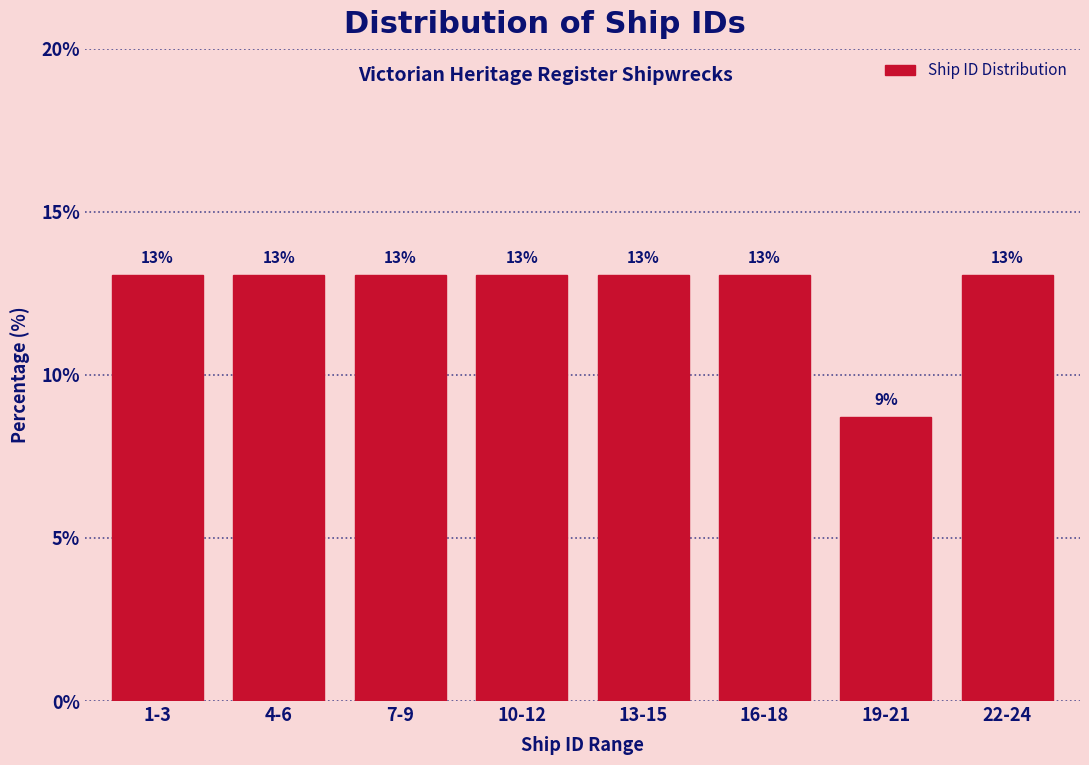

What is the value of the 5th bar from the left?

13.0